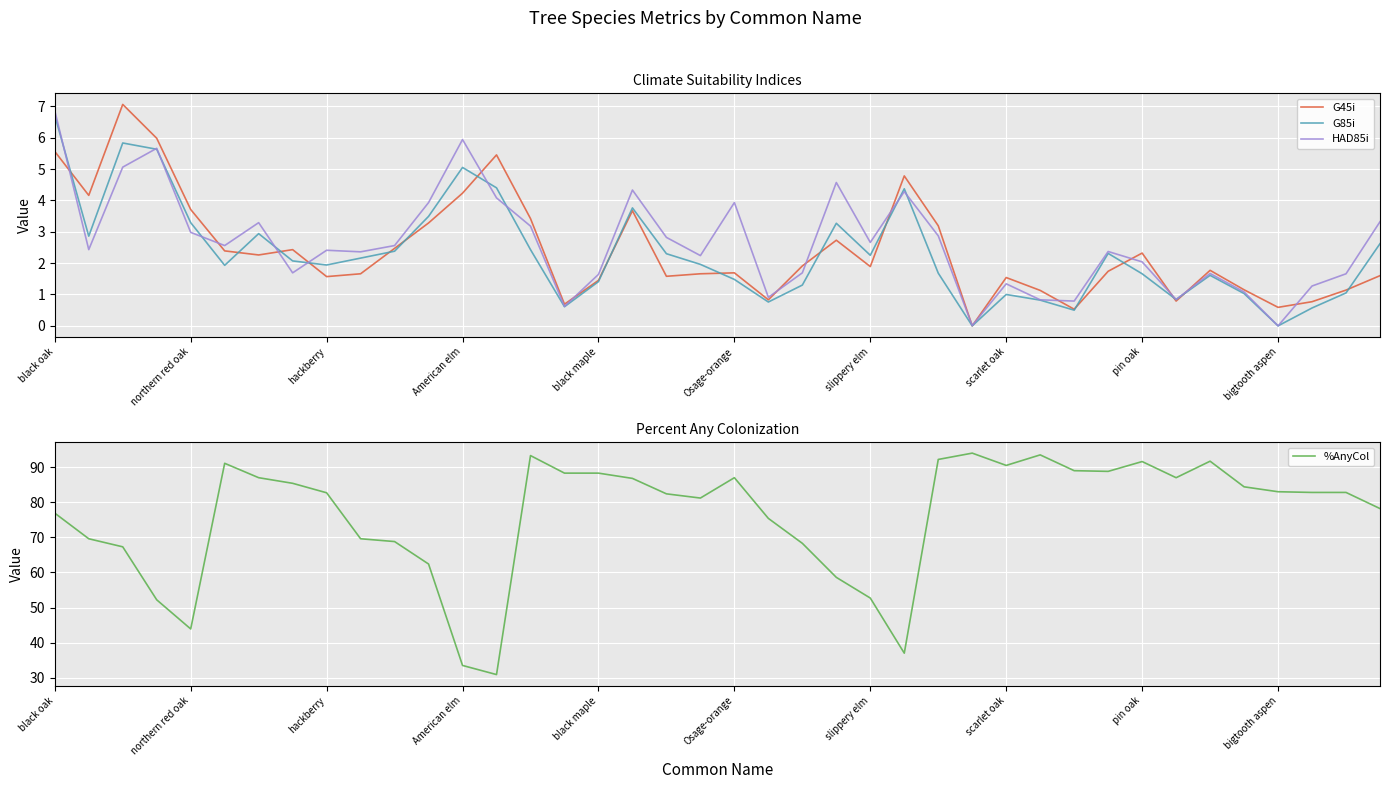

True or false: %AnyCol and G45i cross at least once.

False